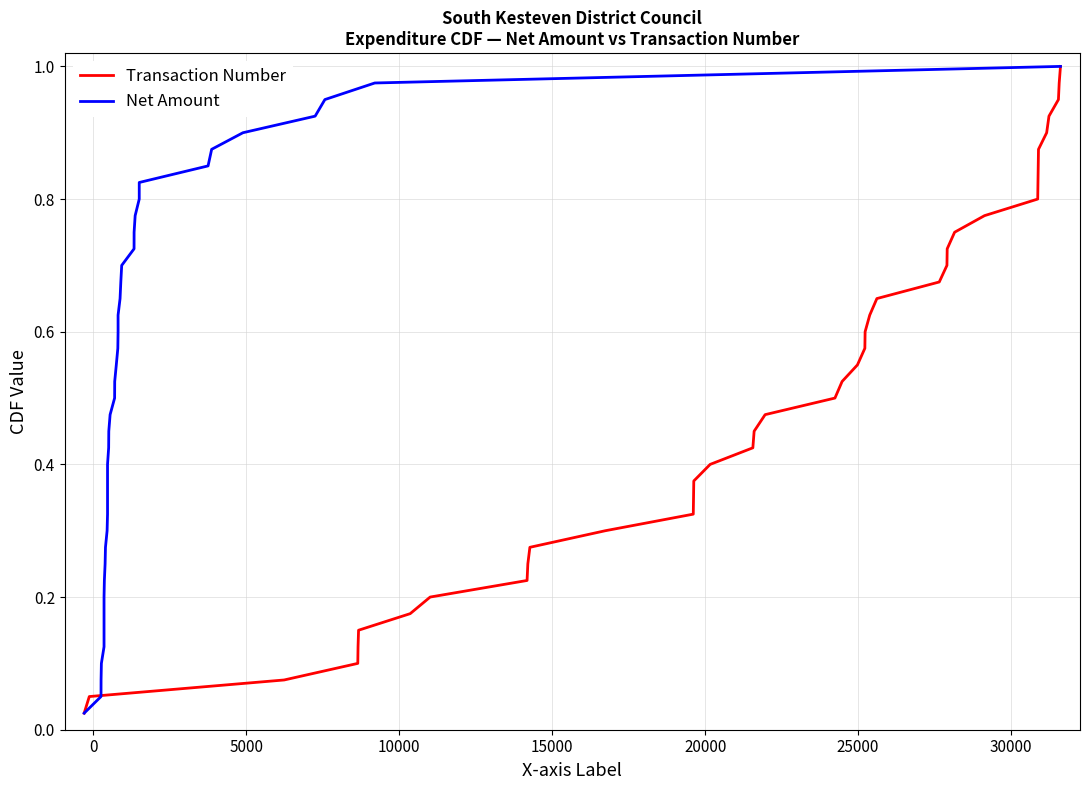

List the series in order of their peak value, lowest first.

Transaction Number, Net Amount